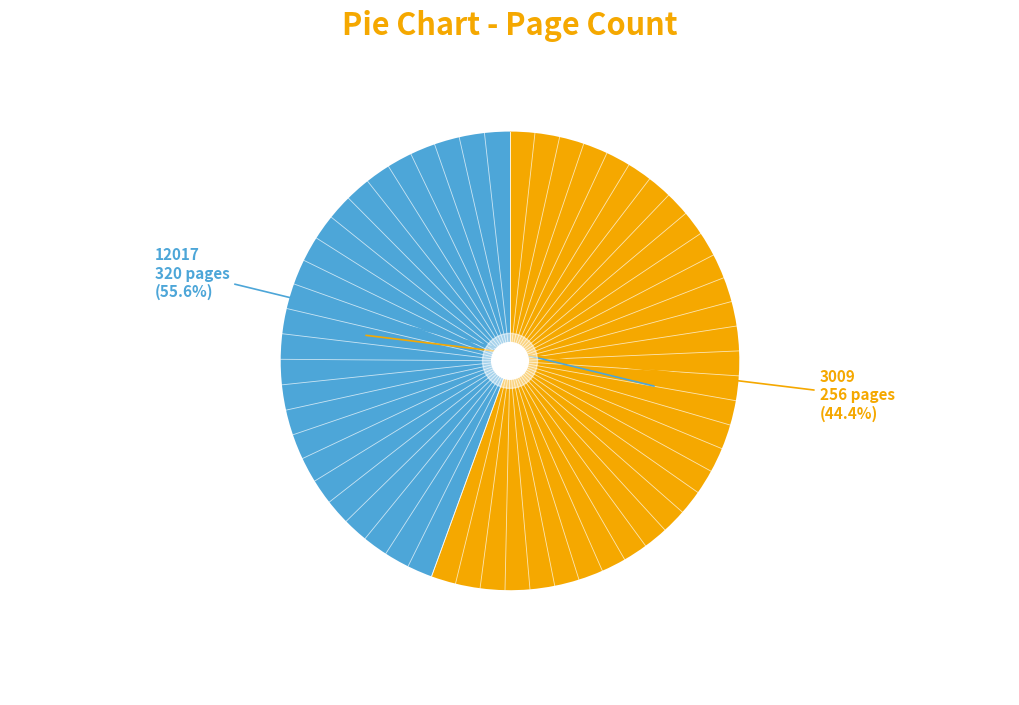

Does any single category account for the majority?

Yes